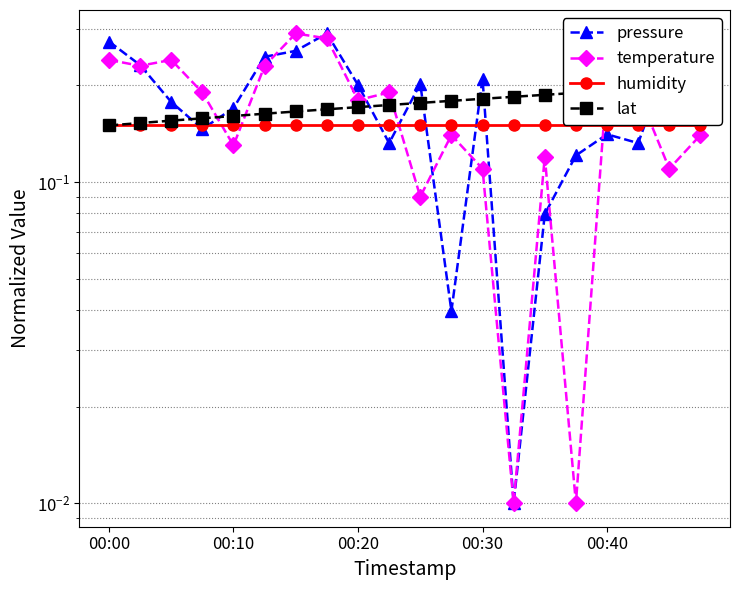

What are all the series names shown in the legend?

pressure, temperature, humidity, lat